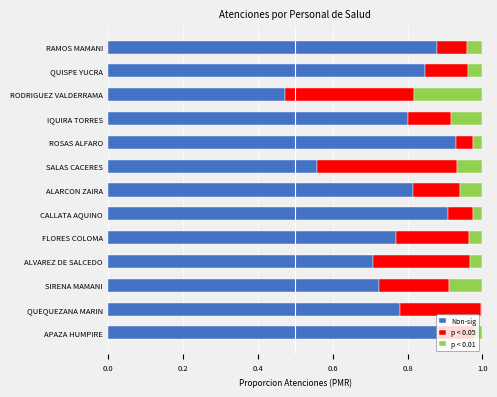

The Non-sig series shows 1.2 at ALVAREZ DE SALCEDO. True or false?

False